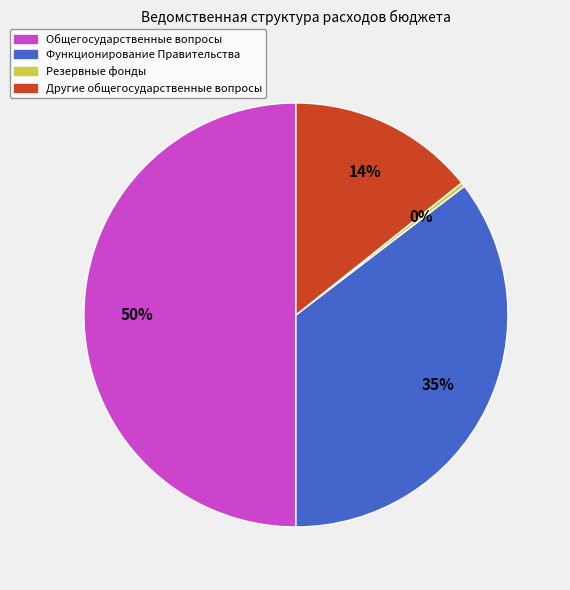

To the nearest percent, what is the average slice percentage?

25%